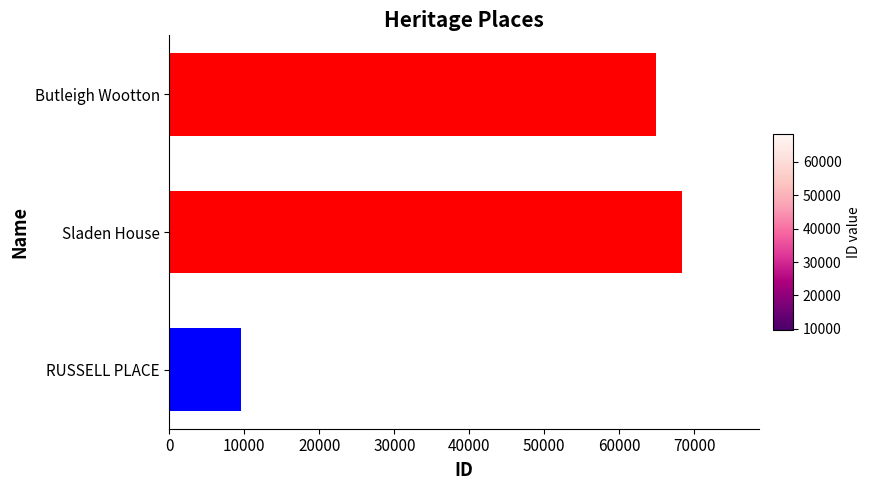

What is the change in value from RUSSELL PLACE to Sladen House?

+58858